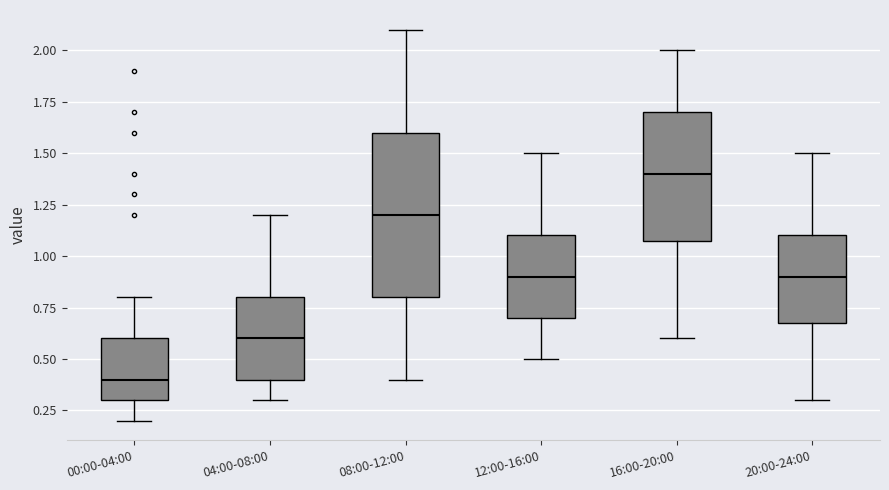

Where is the lower edge of the box for 12:00-16:00 on the y-axis? The values are not printed on the chart, so give them approximately, as read against the axis.

0.7